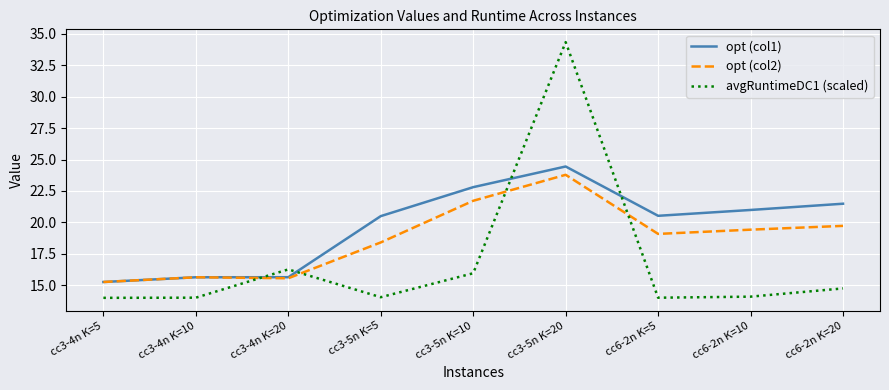

At which category is the sum across all series the highest?

cc3-5n K=20